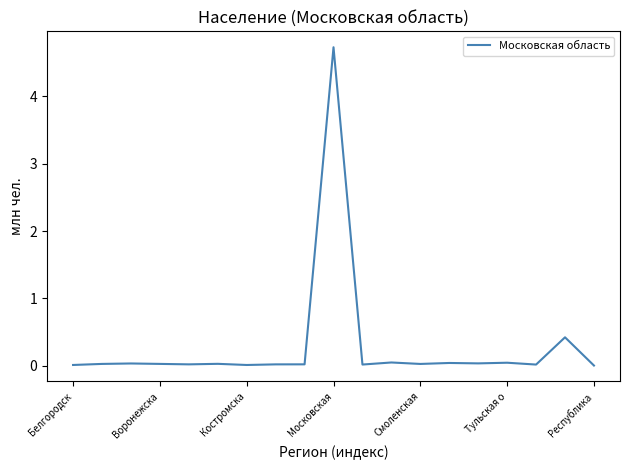

What is the greatest value displayed?

4.7